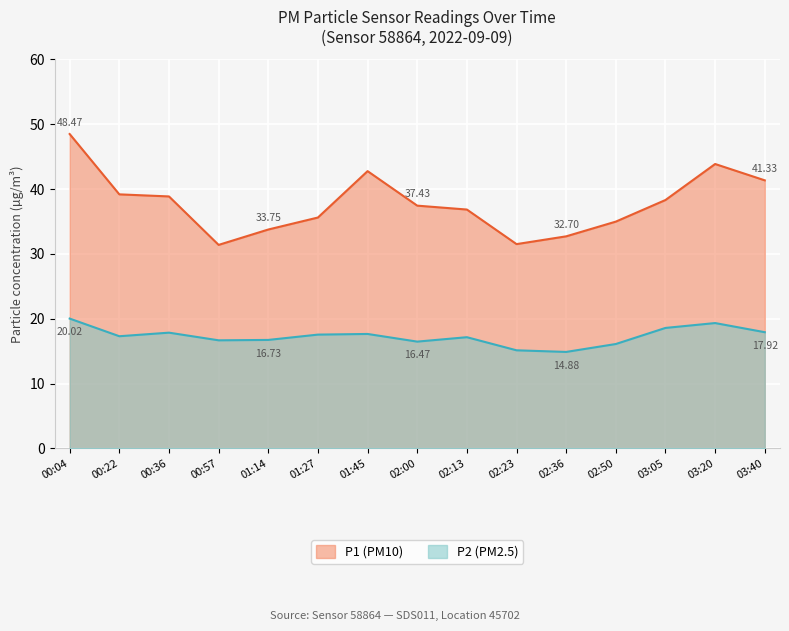

List the series in order of their overall mean, highest first.

P1 (PM10), P2 (PM2.5)